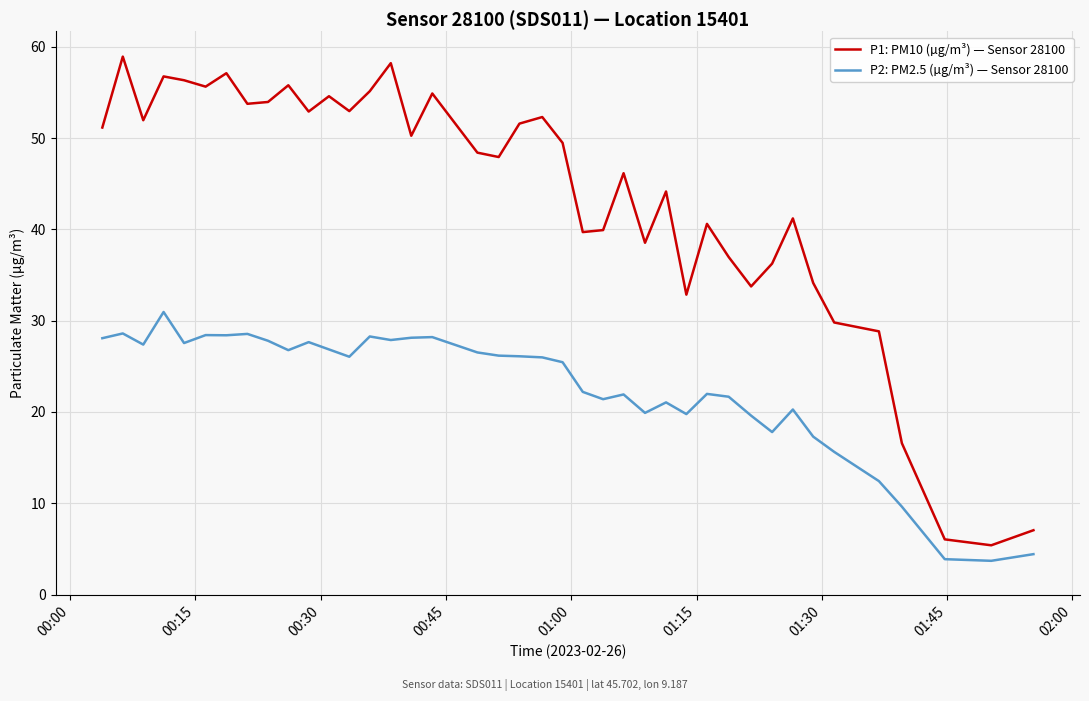

Does the chart have visible grid lines?

Yes